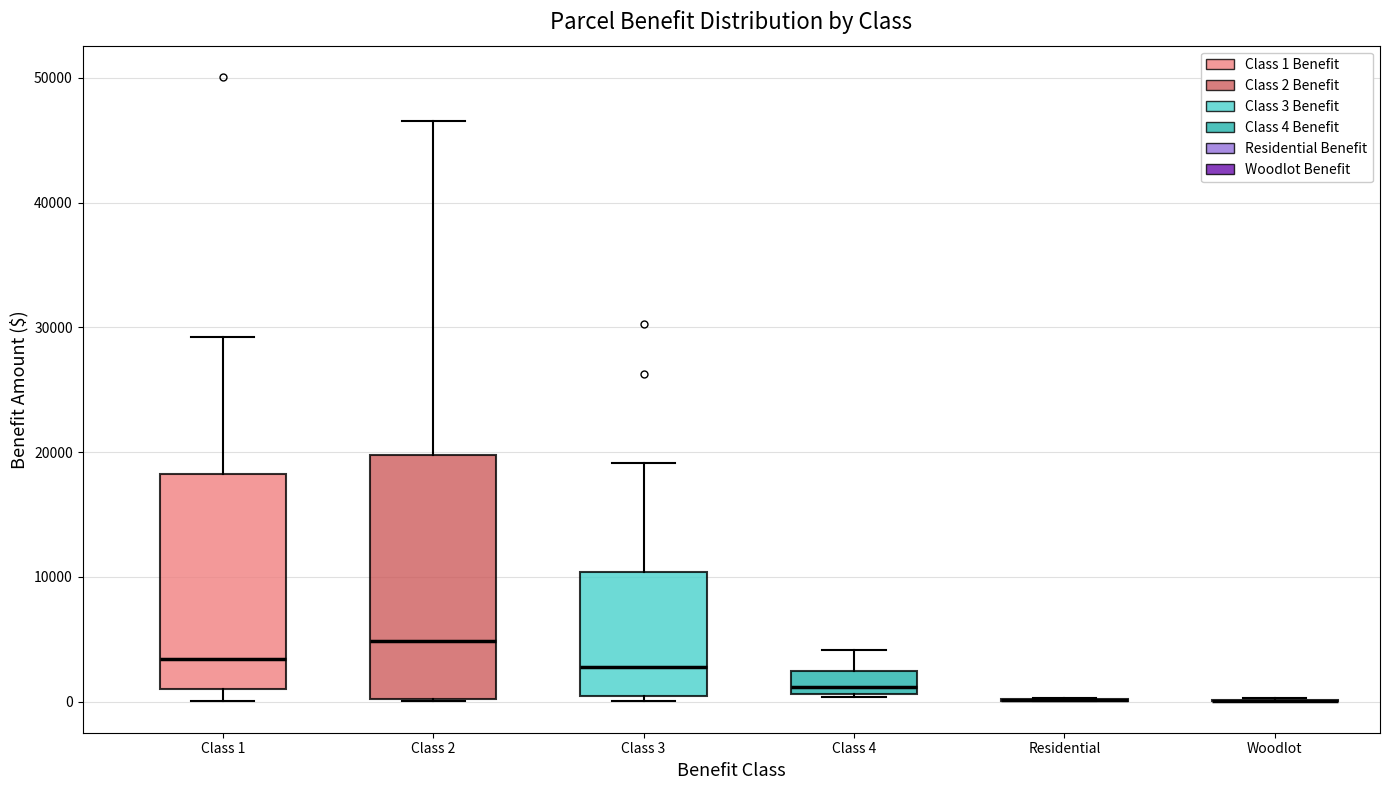

Reading left to right, transcribe this box plot: for each box, give where its median line is, the range the box spans, and where its two whiskers end, as read against the y-axis. The values are not printed on the chart, so give them approximately, as read against the axis.

Class 1: median 3000, box 1000 to 18000, whiskers 0 to 29000
Class 2: median 5000, box 0 to 20000, whiskers 0 to 47000
Class 3: median 3000, box 0 to 10000, whiskers 0 (just below the box's lower edge) to 19000
Class 4: median 1000 (just above the box's lower edge), box 1000 to 2000, whiskers 0 to 4000
Residential: box collapsed to a line at 0, whiskers 0 to 0
Woodlot: box collapsed to a line at 0, whiskers 0 to 0